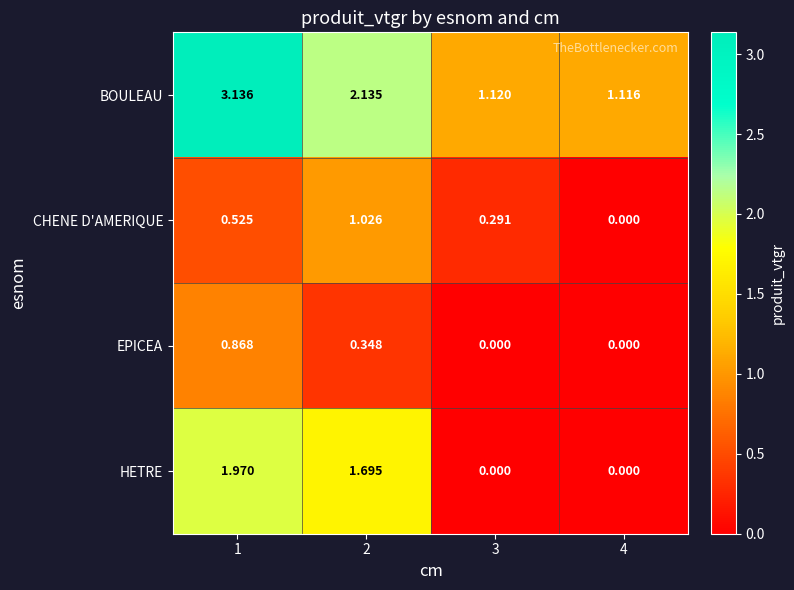

Which series has the widest spread of values?

BOULEAU